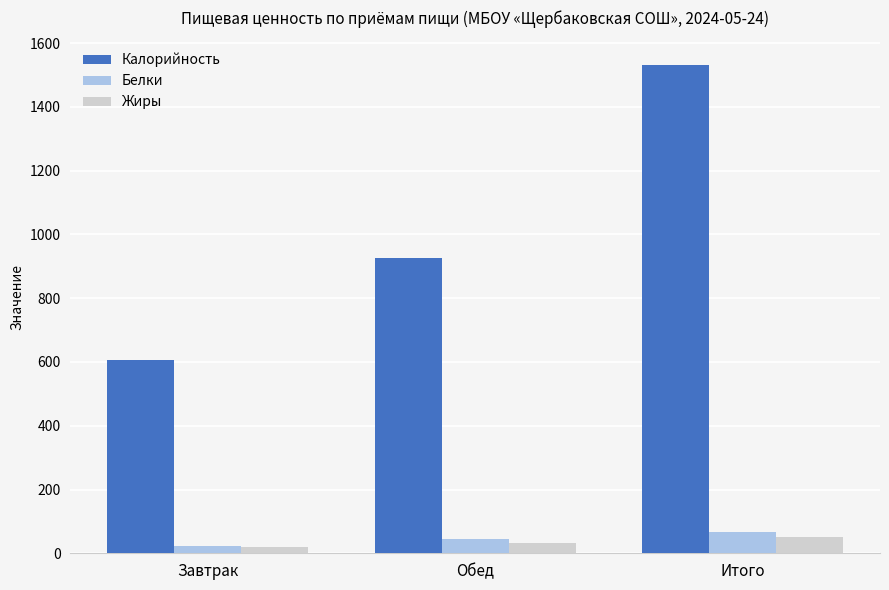

What is the greatest value displayed?

1531.8